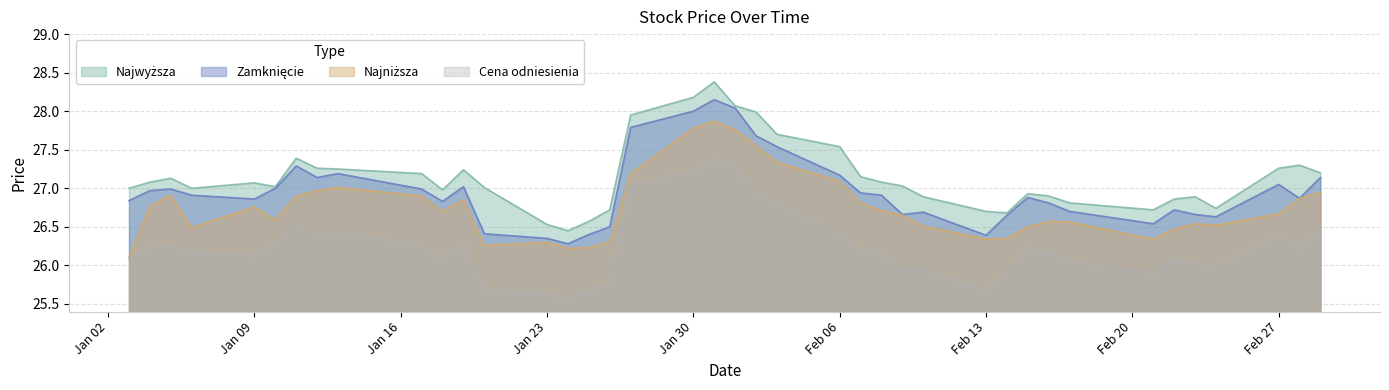

What is the difference between the second highest and second lowest values in the Najwyższa series?

1.6